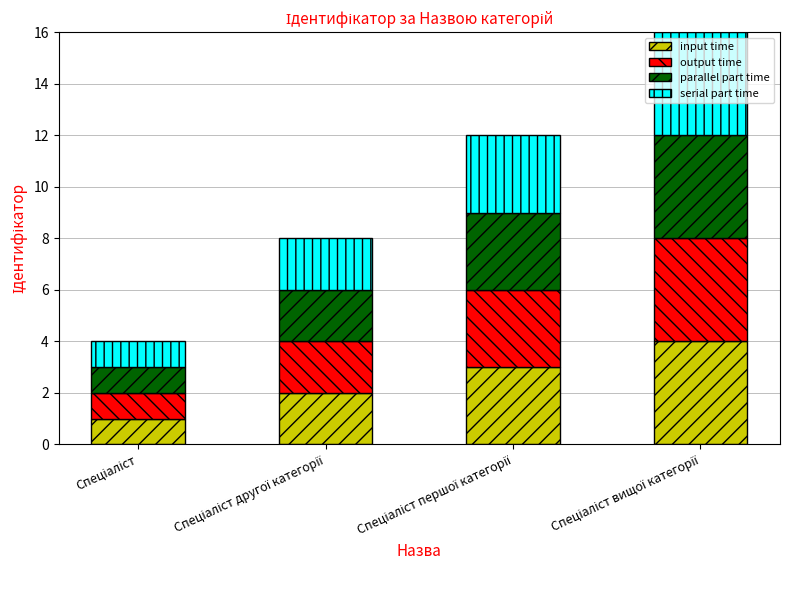

What is the difference between the maximum and minimum values in the input time series?

3